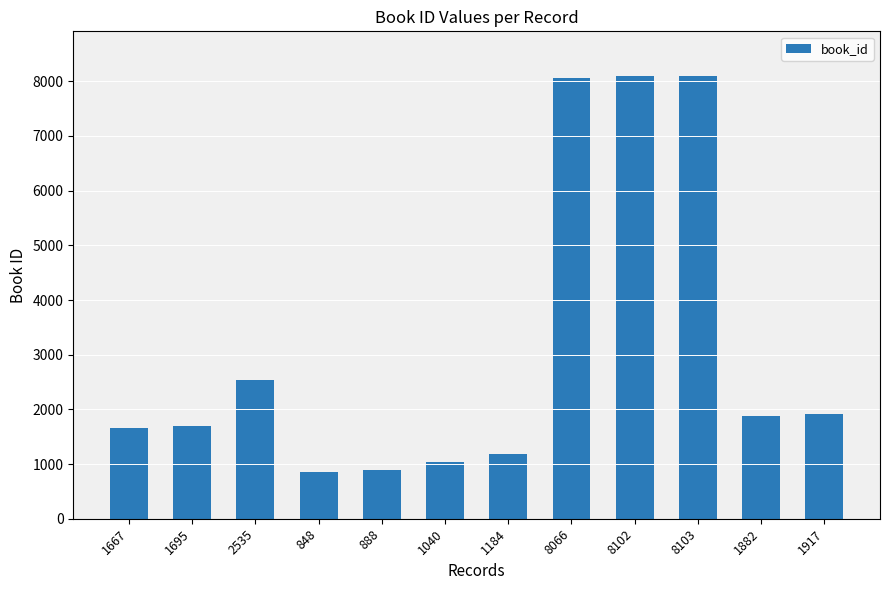

The value at 1184 is 495. True or false?

False